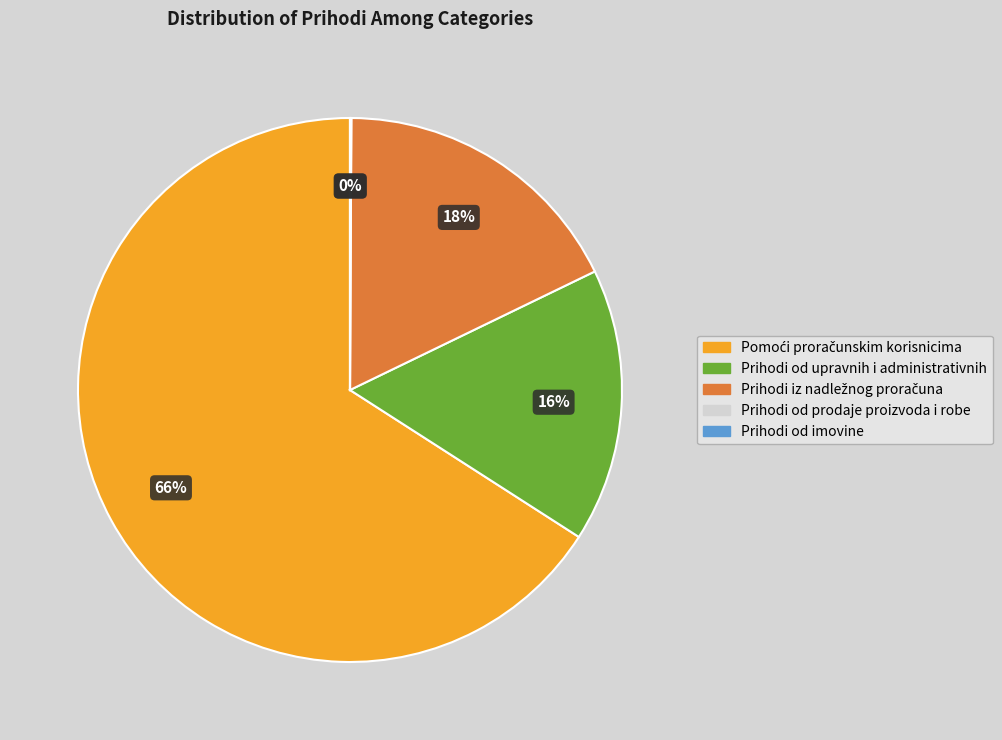

The Prihodi od upravnih i administrativnih slice represents 30% of the pie. True or false?

False